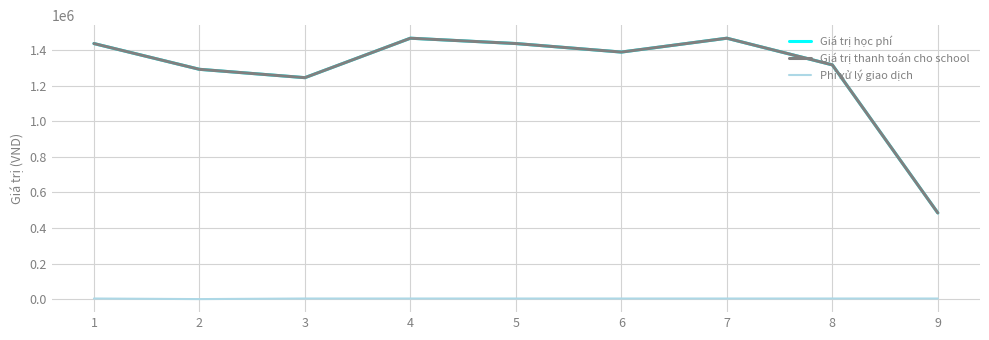

Reading left to right, transcribe all the data shown in this chart.

Giá trị học phí: 1=1438000	2=1293000	3=1246000	4=1468000	5=1438000	6=1390000	7=1468000	8=1318000	9=485000
Giá trị thanh toán cho school: 1=1438000	2=1293000	3=1246000	4=1468000	5=1438000	6=1390000	7=1468000	8=1318000	9=485000
Phí xử lý giao dịch: 1=3300	2=0	3=3300	4=3300	5=3300	6=3300	7=3300	8=3300	9=3300